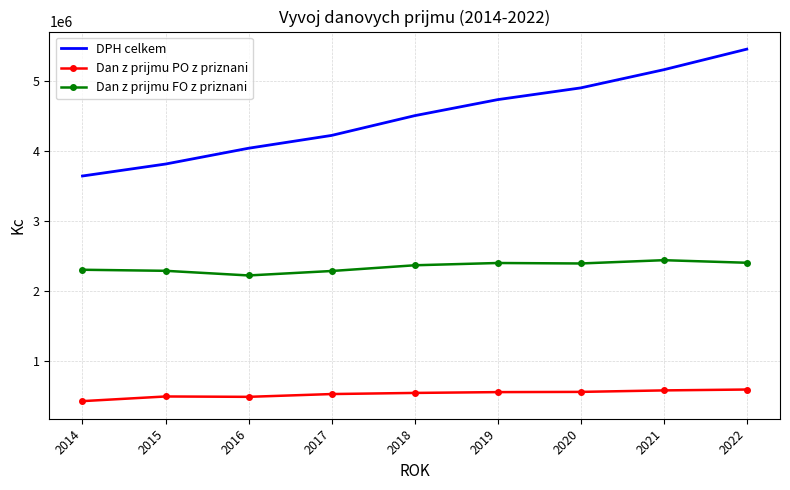

The Dan z prijmu FO z priznani series shows 2225155 at 2016. True or false?

True